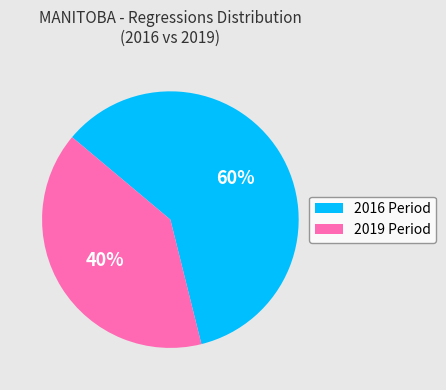

To the nearest percent, what is the average slice percentage?

50%